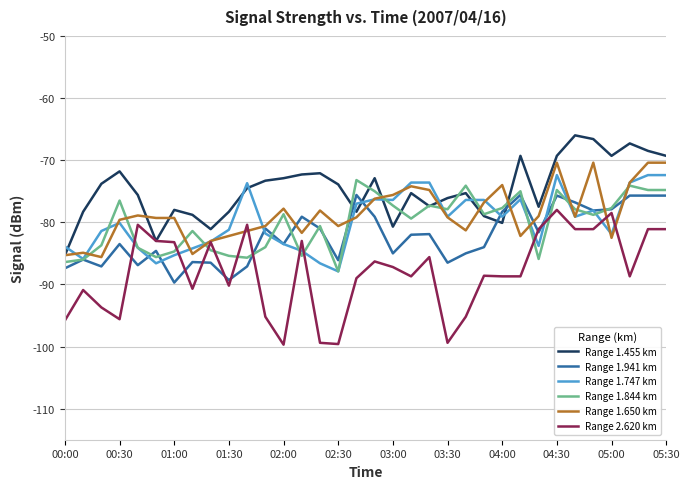

True or false: Range 1.844 km and Range 2.620 km cross at least once.

True